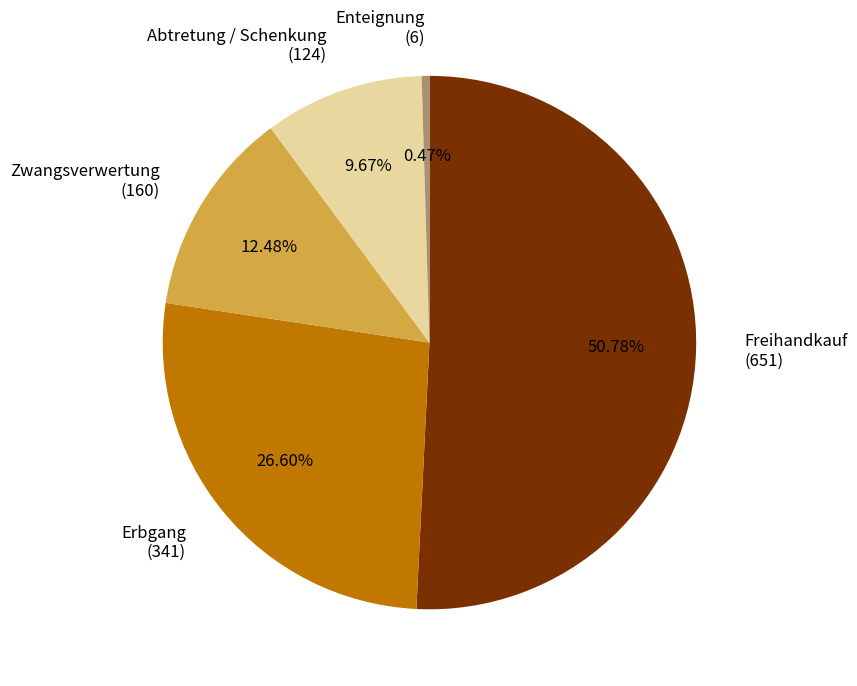

How many segments does this pie chart have?

5